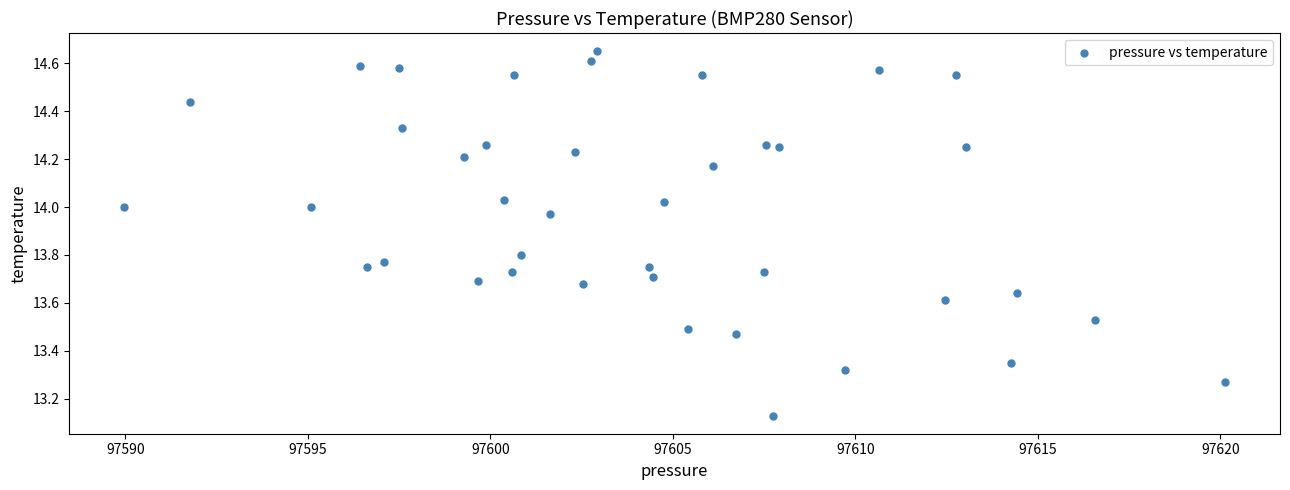

What is the range of Y values (max minus min)?

1.5